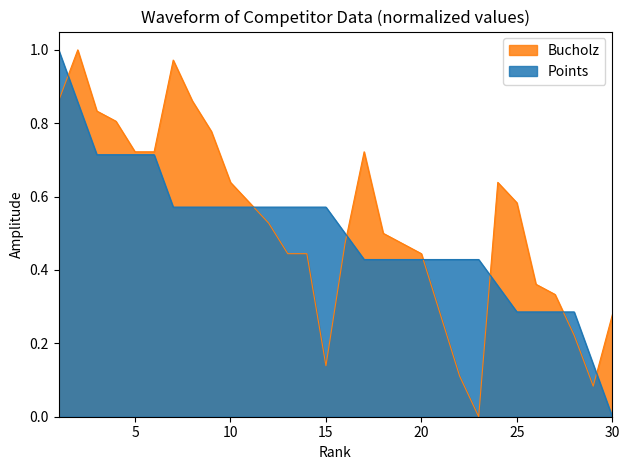

Rank the series by their average value, from lowest to highest.

Points, Bucholz